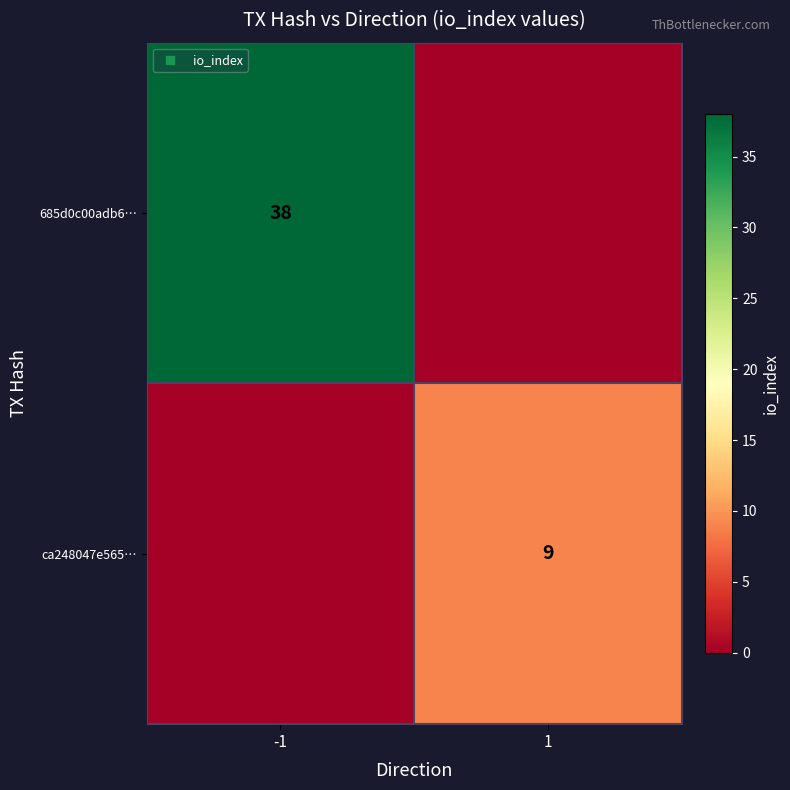

The 685d0c00adb6… series shows 26 at 1. True or false?

False